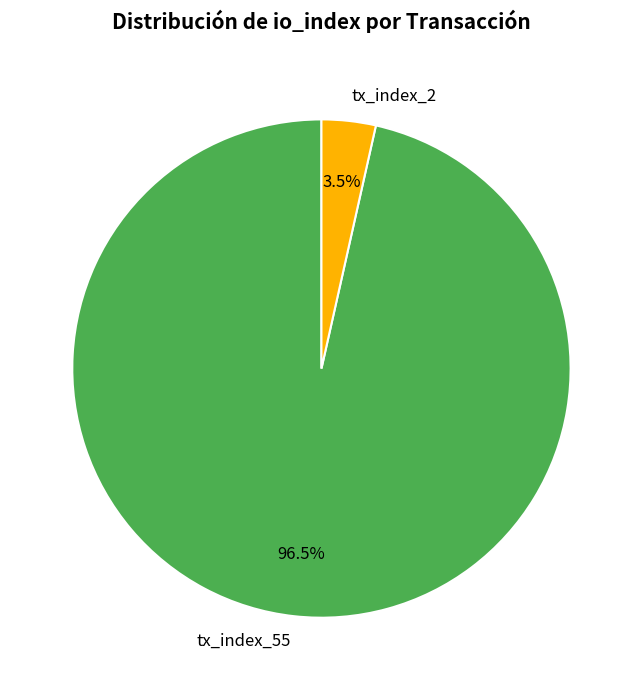

What is the smallest slice in the pie chart?

tx_index_2